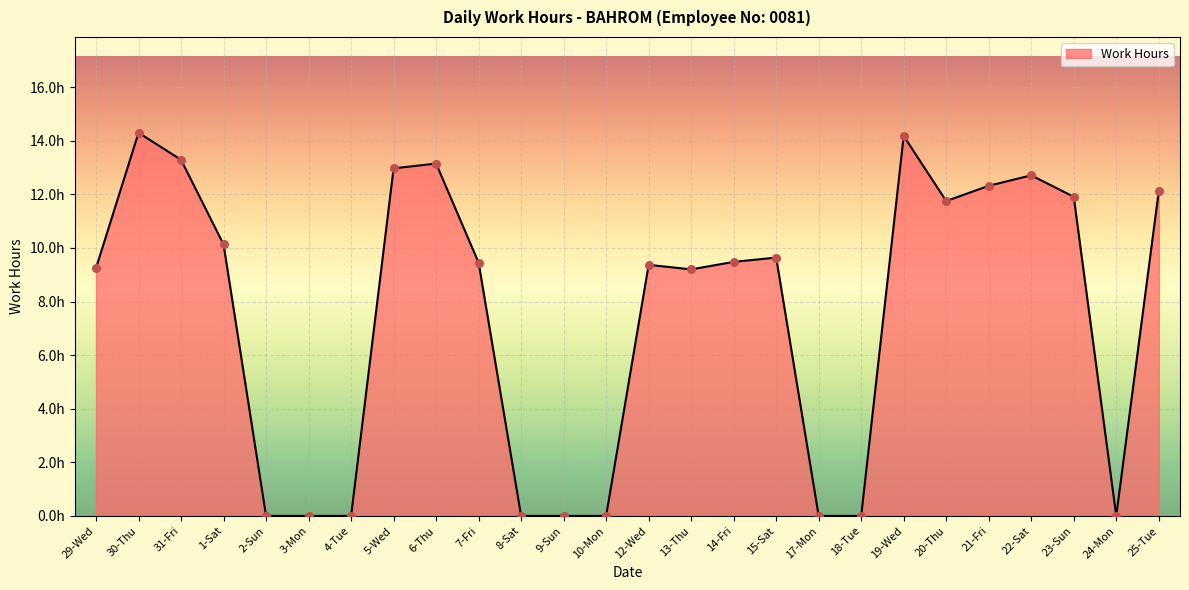

Which has a higher value, 1-Sat or 13-Thu?

1-Sat